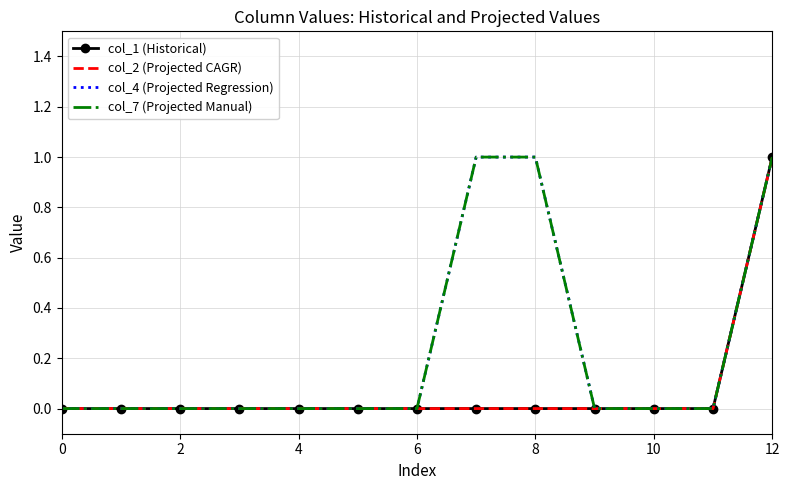

True or false: col_2 (Projected CAGR) and col_1 (Historical) intersect in this chart.

False